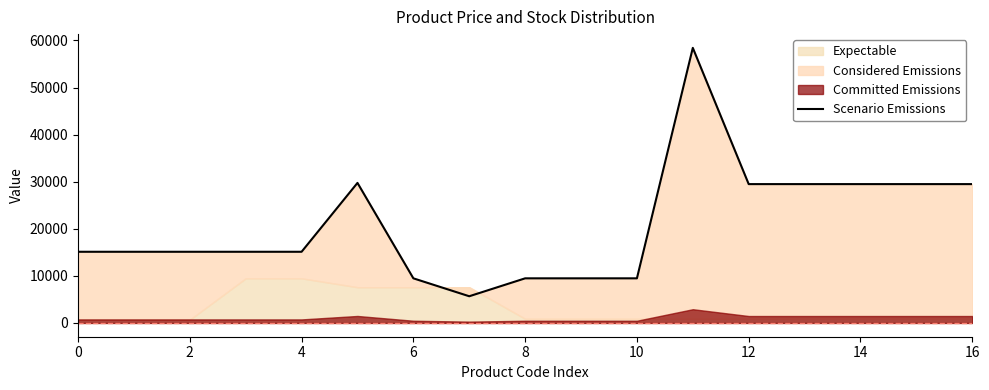

What is the label of the 5th point from the right?

12